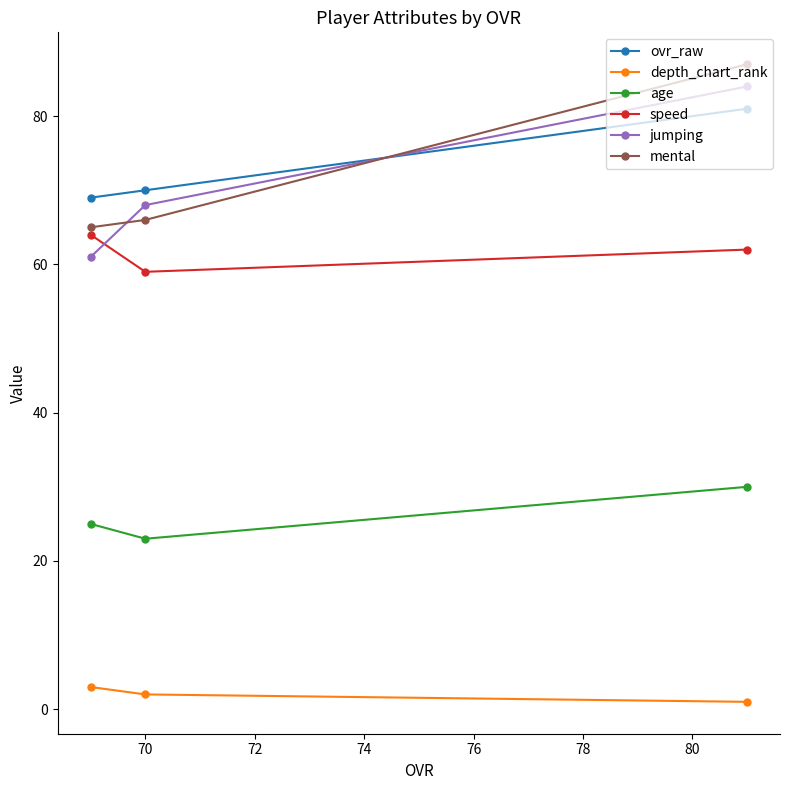

What is the sum of all jumping values?

213